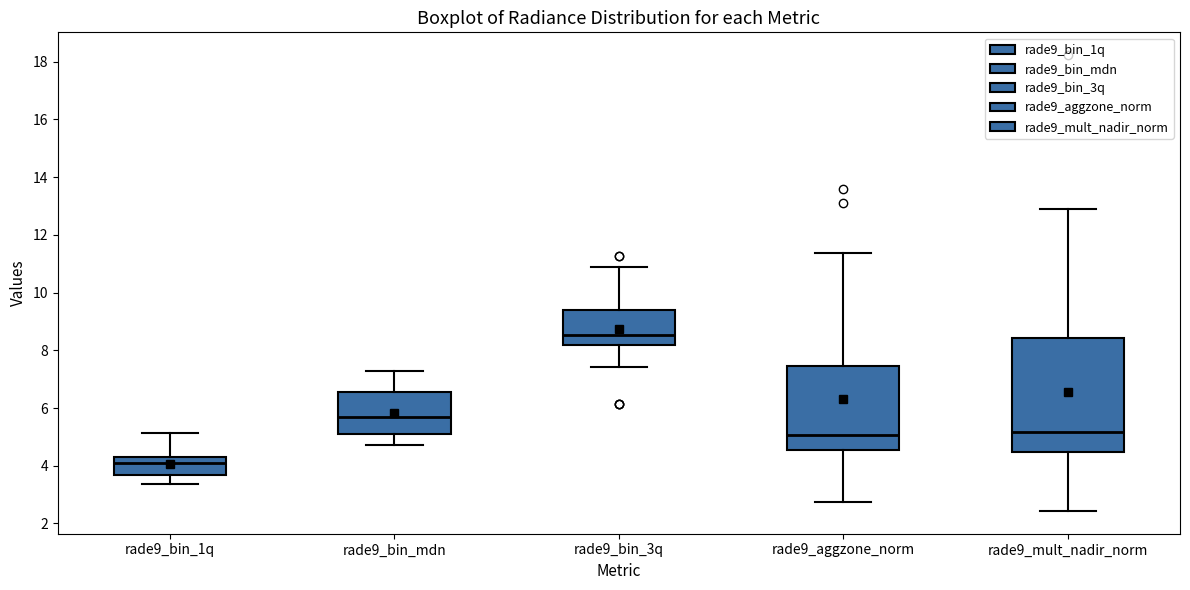

Which box is the tallest, from its lower edge to its upper edge?

rade9_mult_nadir_norm